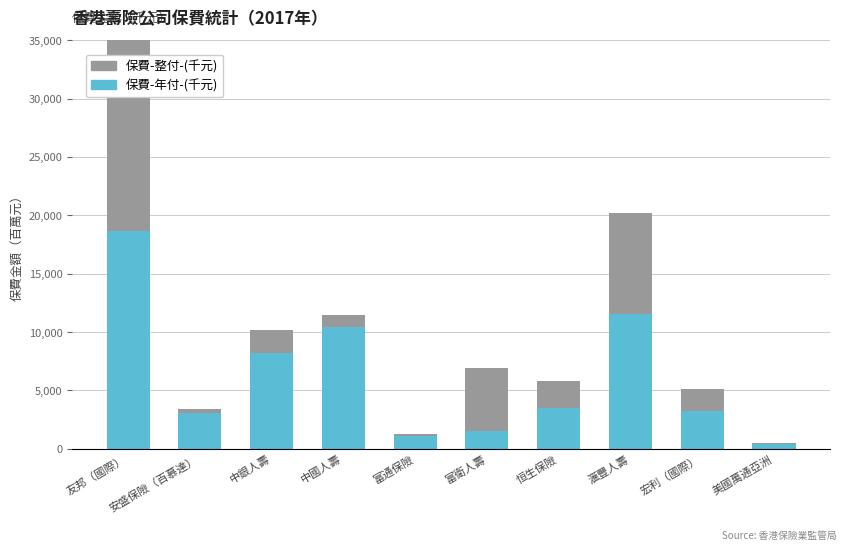

Rank the series at 友邦（國際） from lowest to highest value.

保費-整付-(千元), 保費-年付-(千元)